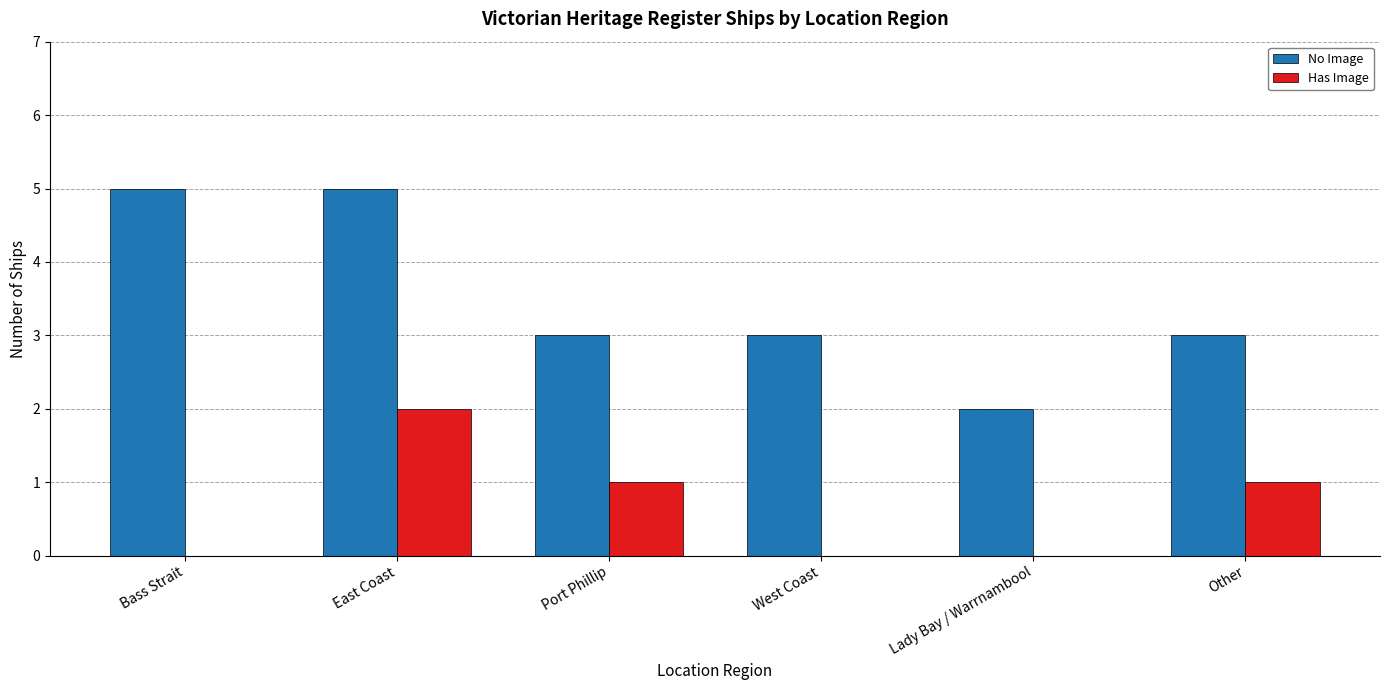

What is the total value across all series at Bass Strait?

5